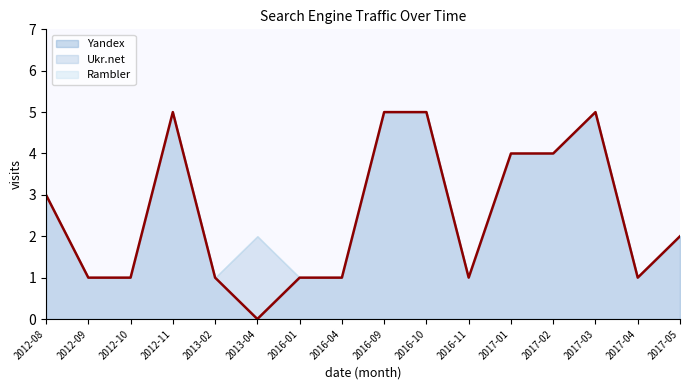

What is the label of the 9th point from the left?

2016-09